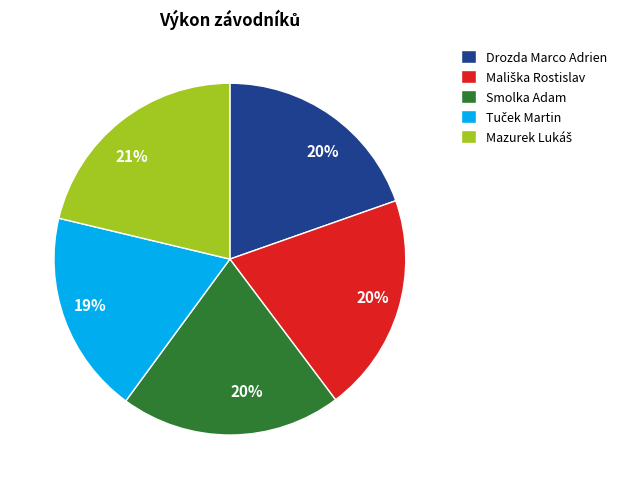

To the nearest percent, what portion does Smolka Adam represent?

20%